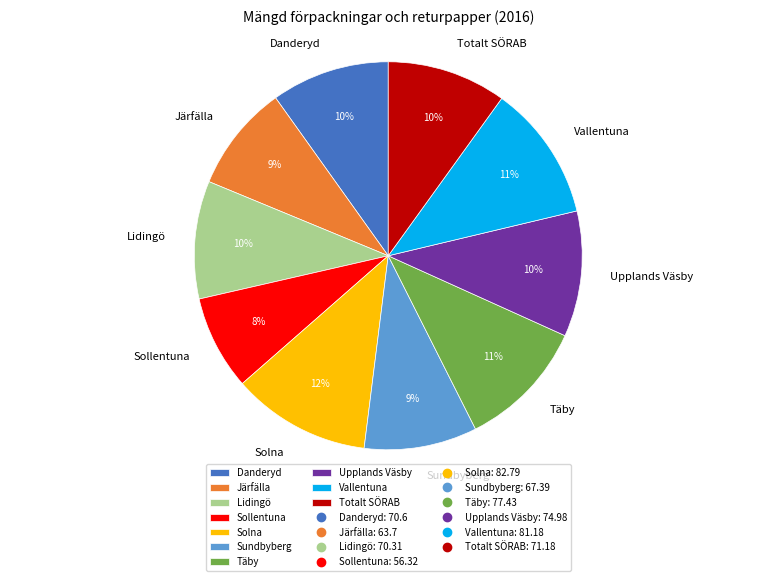

To the nearest percent, what is the combined percentage of Lidingö and Sundbyberg?

19%